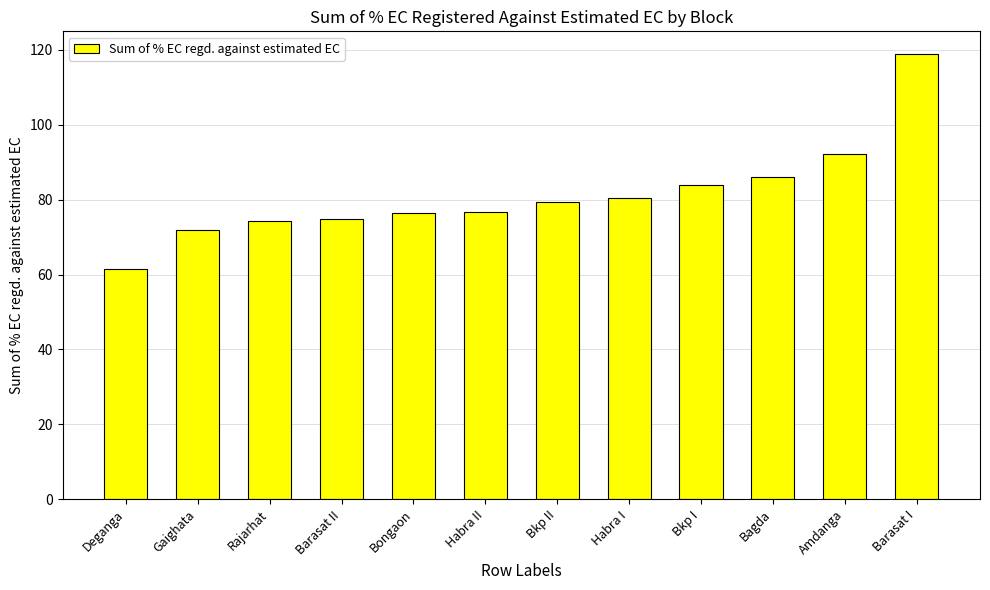

What is the ratio of the value at Deganga to the value at Bkp I?

0.7